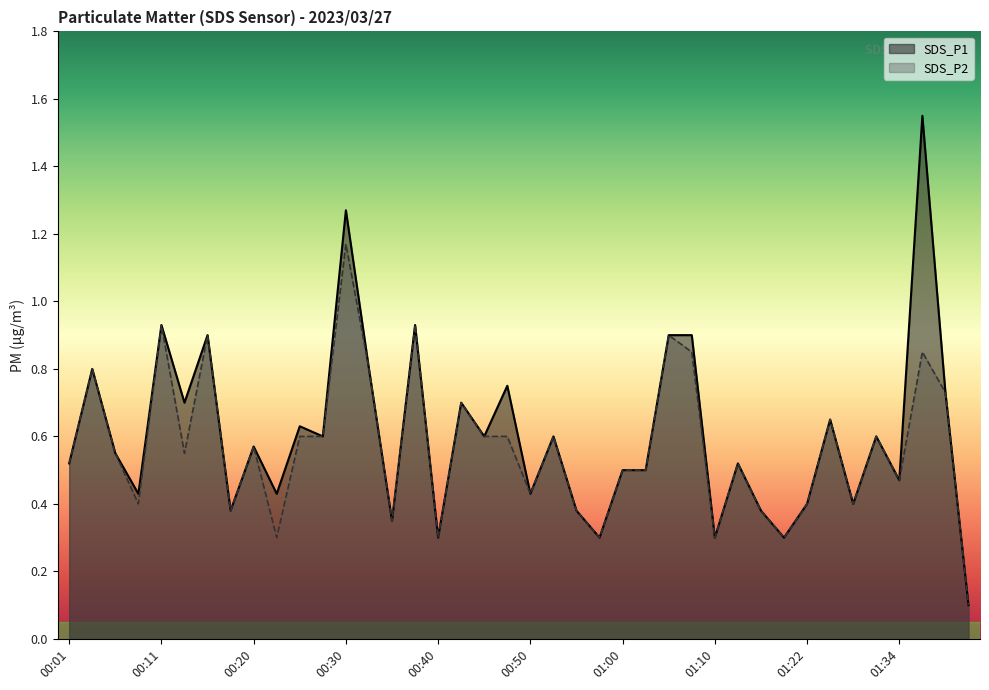

True or false: SDS_P2 and SDS_P1 cross at least once.

False